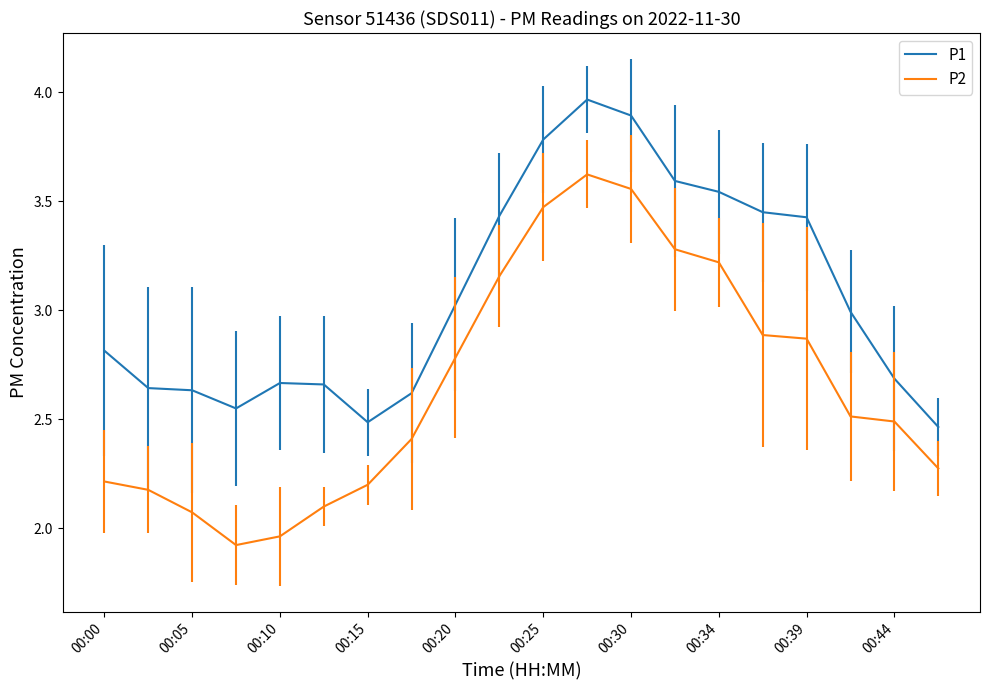

Which series has the largest range (max minus min)?

P2